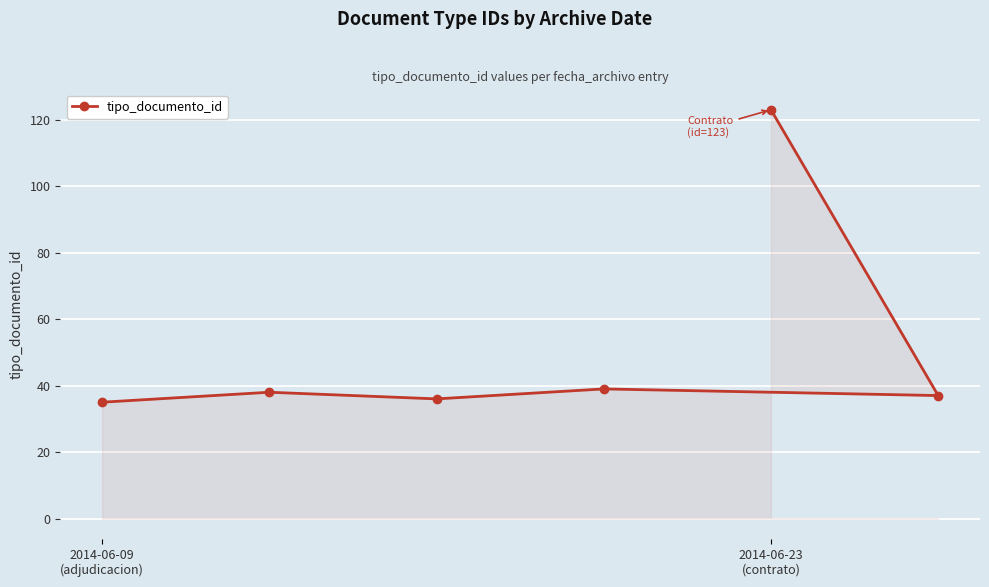

What position from the left is 3?

4